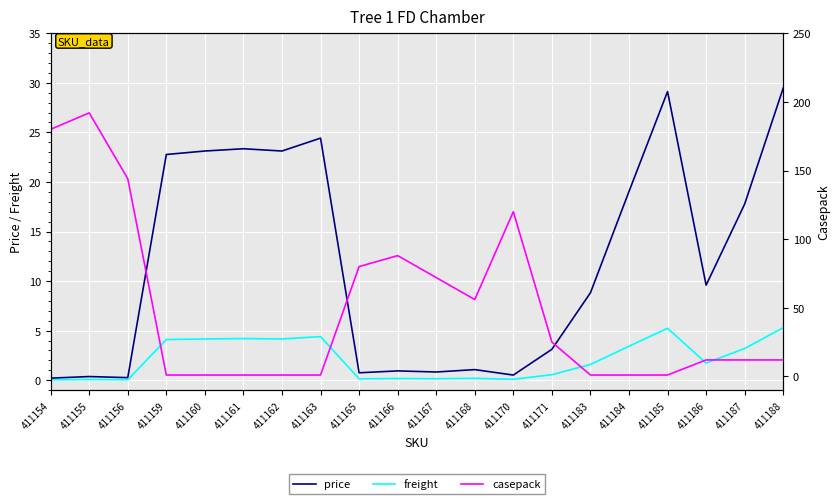

Reading left to right, transcribe all the data shown in this chart.

price: 411154=0.2	411155=0.4	411156=0.3	411159=22.8	411160=23.1	411161=23.4	411162=23.1	411163=24.4	411165=0.8	411166=0.9	411167=0.8	411168=1.1	411170=0.5	411171=3.1	411183=8.8	411184=19.0	411185=29.1	411186=9.6	411187=17.8	411188=29.5
freight: 411154=0.0	411155=0.1	411156=0.1	411159=4.1	411160=4.2	411161=4.2	411162=4.2	411163=4.4	411165=0.1	411166=0.2	411167=0.1	411168=0.2	411170=0.1	411171=0.6	411183=1.6	411184=3.4	411185=5.2	411186=1.7	411187=3.2	411188=5.3
casepack: 411154=180.0	411155=192.0	411156=144.0	411159=1.0	411160=1.0	411161=1.0	411162=1.0	411163=1.0	411165=80.0	411166=88.0	411167=72.0	411168=56.0	411170=120.0	411171=25.0	411183=1.0	411184=1.0	411185=1.0	411186=12.0	411187=12.0	411188=12.0